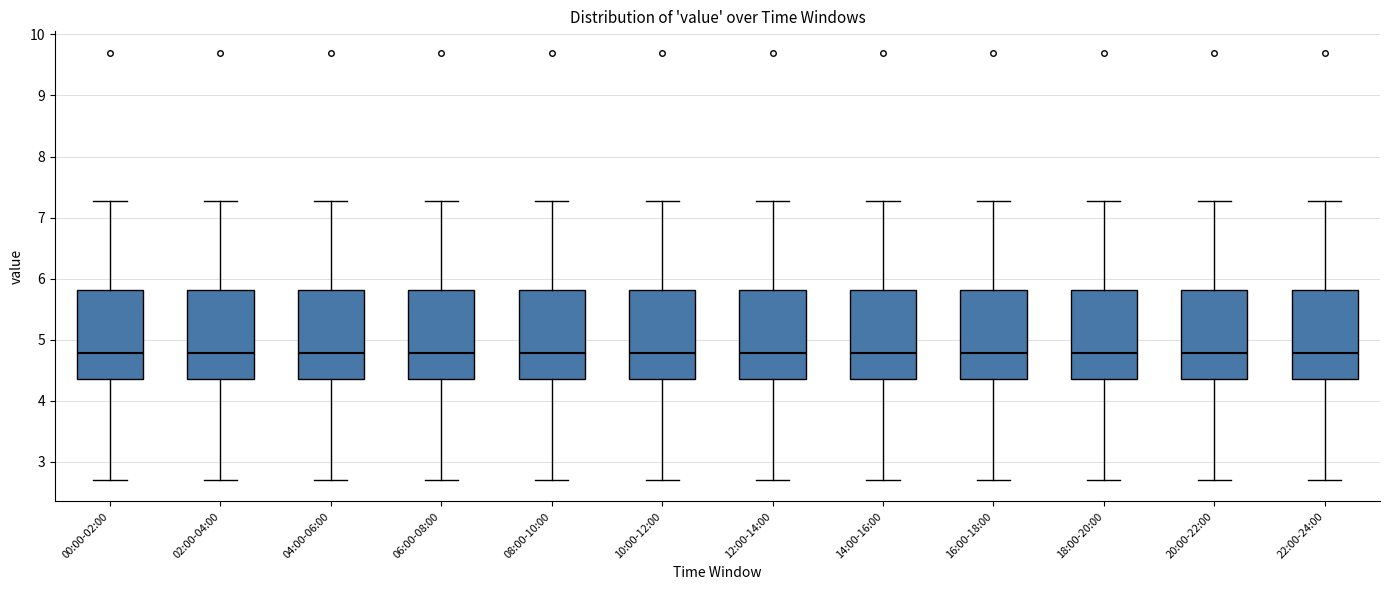

Where does the lower whisker of the box for 12:00-14:00 end on the y-axis? The values are not printed on the chart, so give them approximately, as read against the axis.

2.7